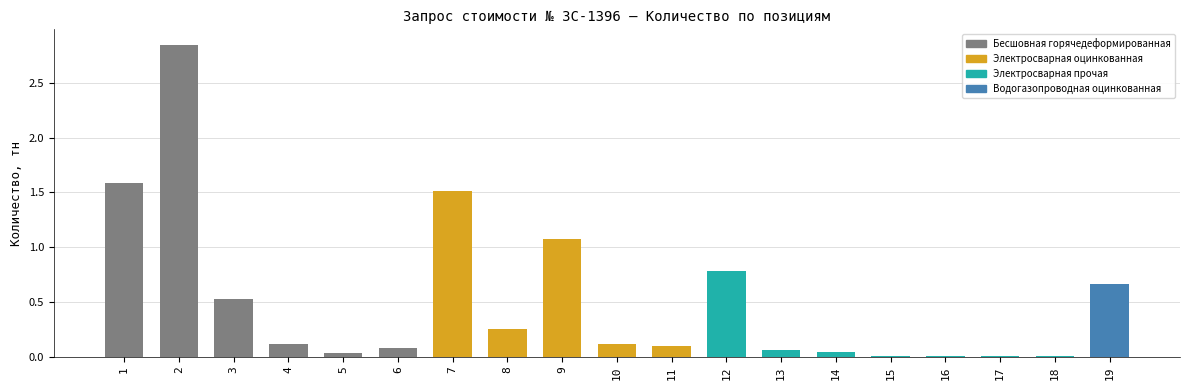

Is it true that the value at 2 is 1.4?

False